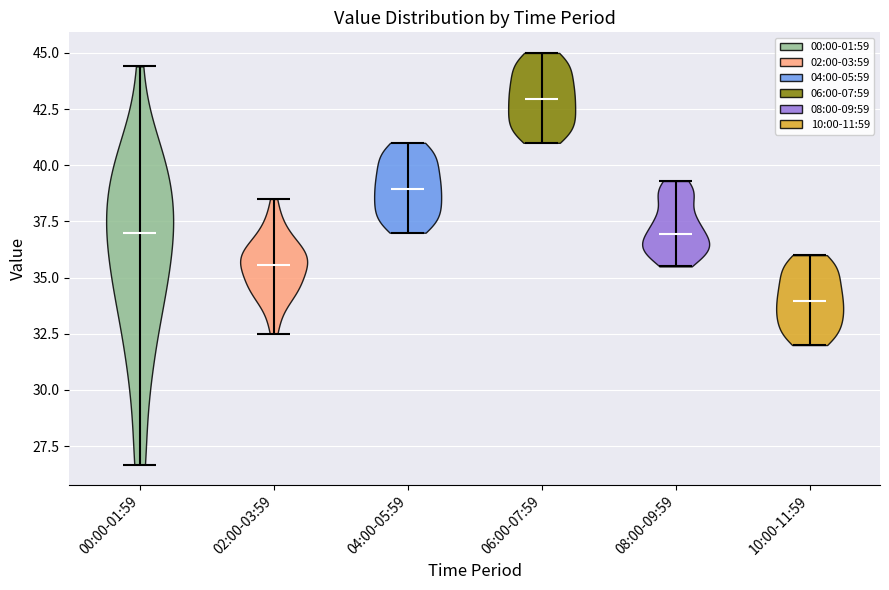

What is the lowest point the violin for 10:00-11:59 reaches on the y-axis? The values are not printed on the chart, so give them approximately, as read against the axis.

32.0